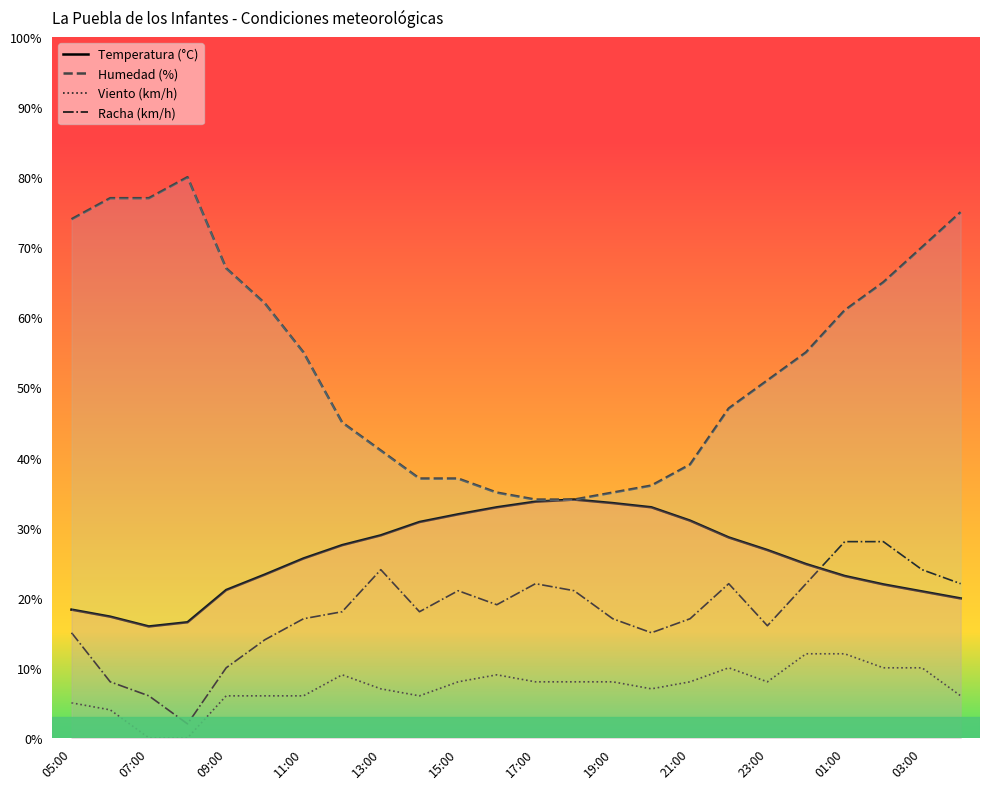

Rank the series at 16:00 from lowest to highest value.

Velocidad del viento (km/h), Racha (km/h), Temperatura (°C), Humedad (%)